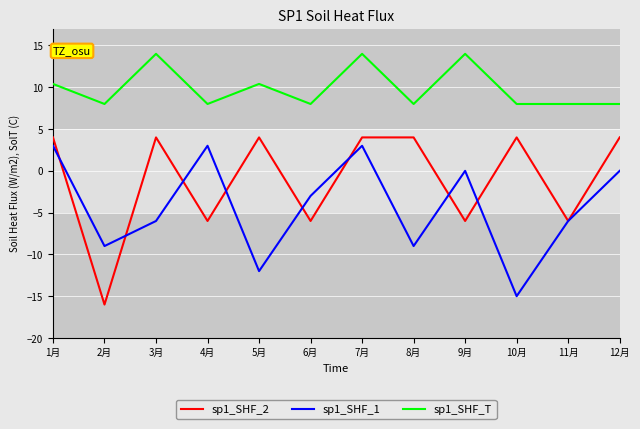

True or false: sp1_SHF_1 has a value of -5.1 at 2月.

False